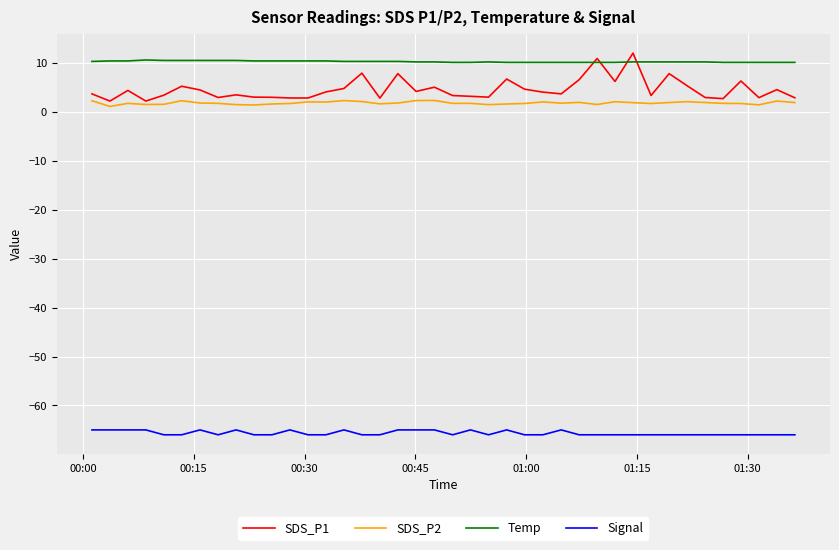

True or false: Temp and SDS_P2 intersect in this chart.

False